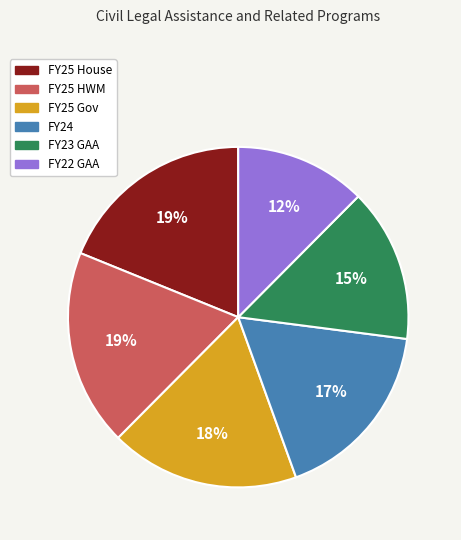

The FY25 House slice represents 19% of the pie. True or false?

True